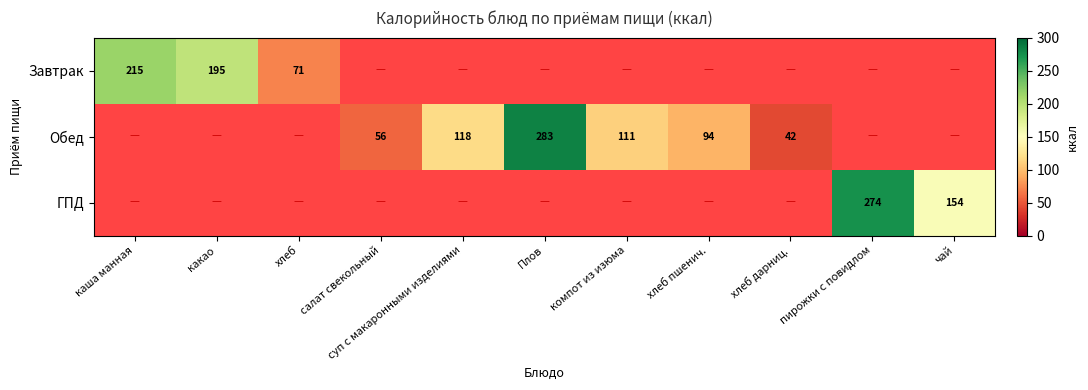

Is it true that Завтрак equals 103.4 at хлеб?

False